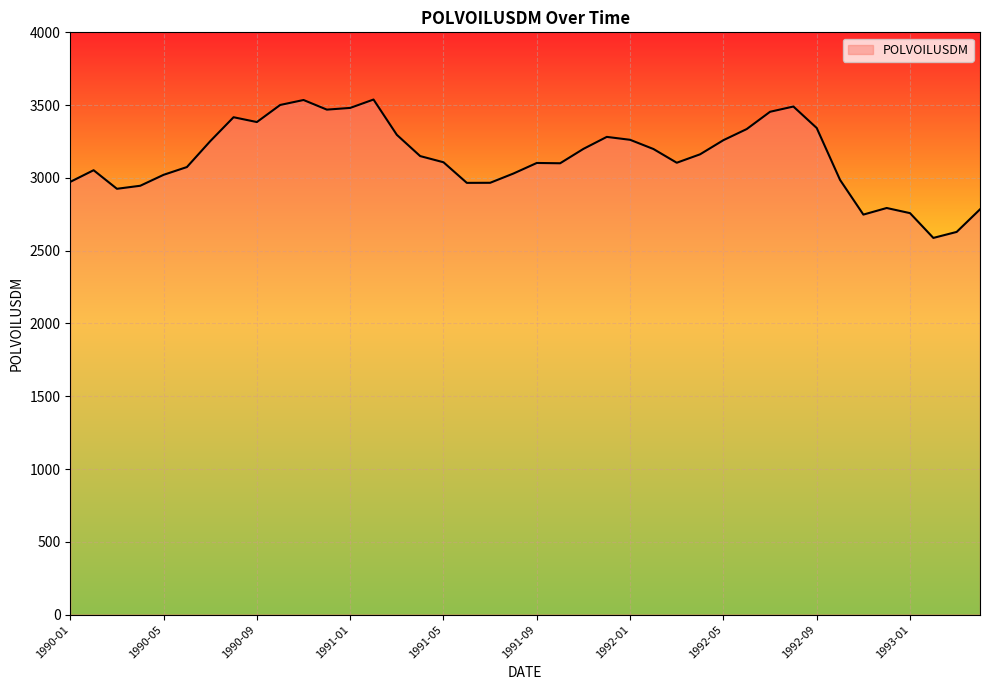

What is the difference between the maximum and minimum values?

950.7